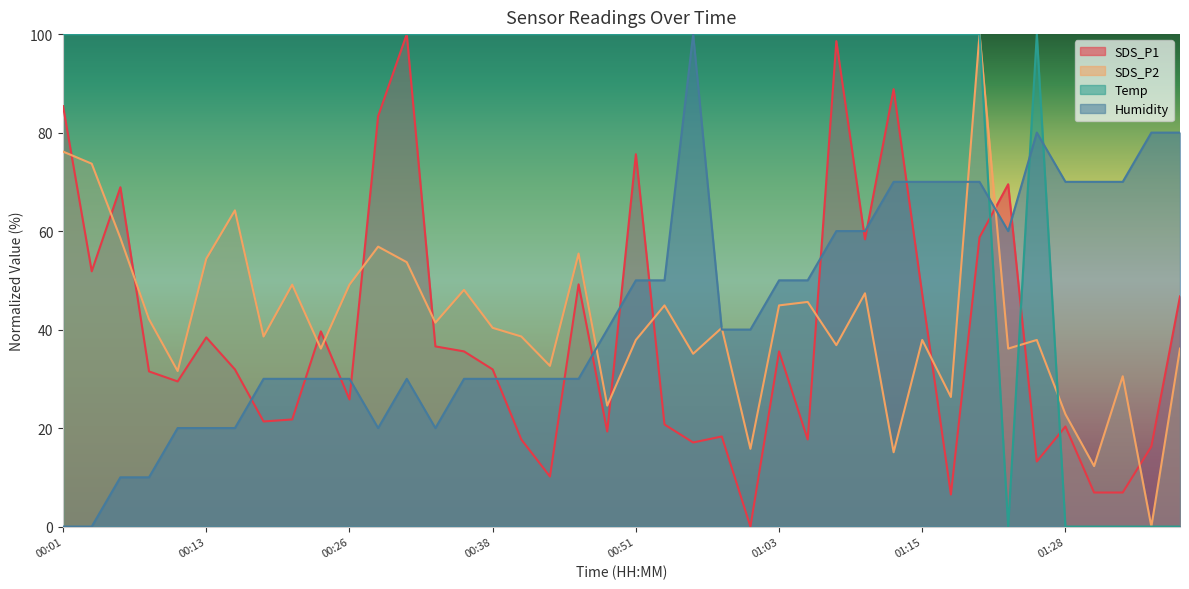

True or false: Humidity has a value of 70.0 at 01:15.

True